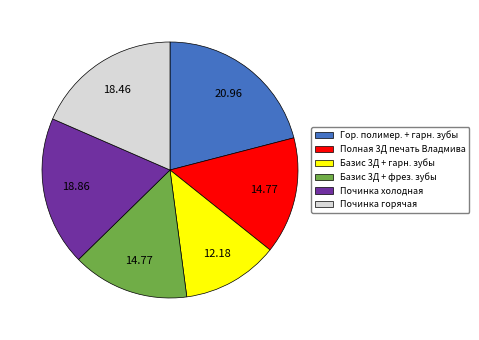

Does Починка горячая represent more than half of the total?

No